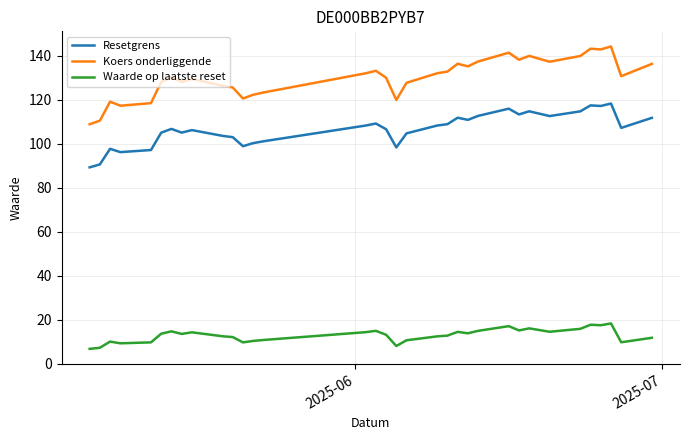

True or false: Koers onderliggende and Resetgrens intersect in this chart.

False